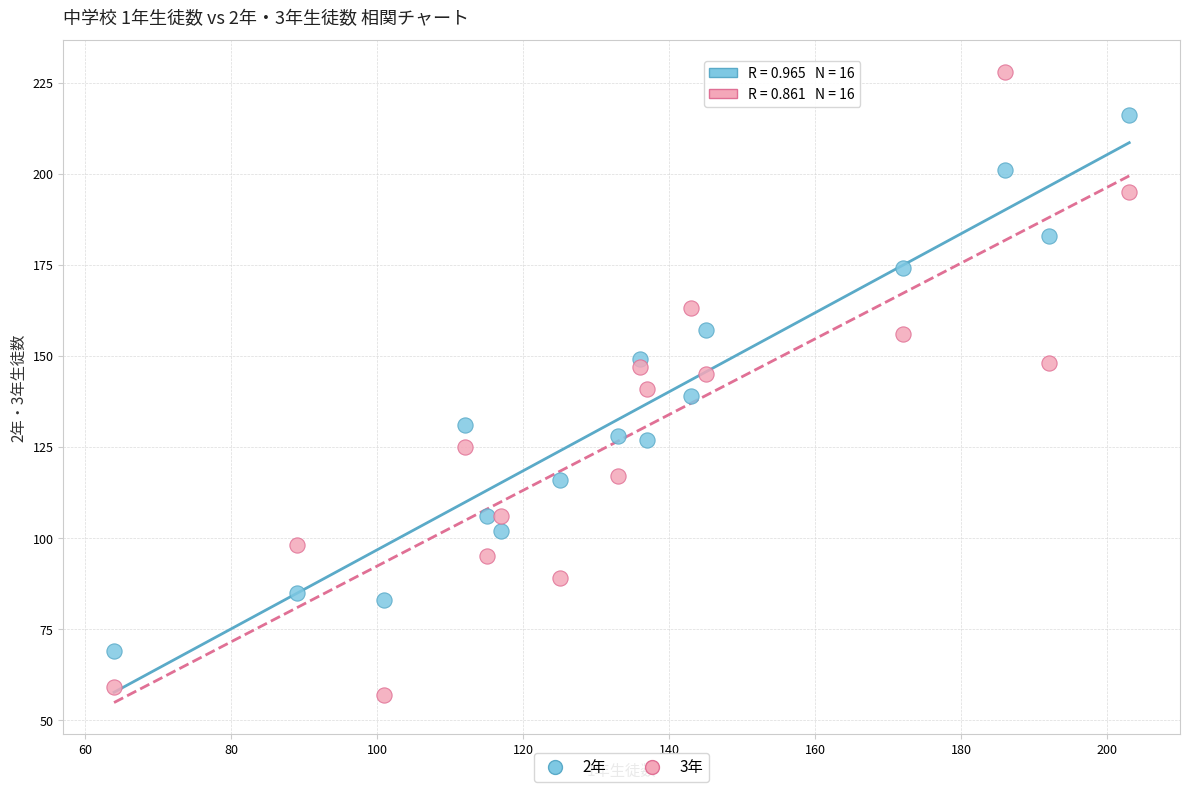

Which series contains the highest Y value?

3年